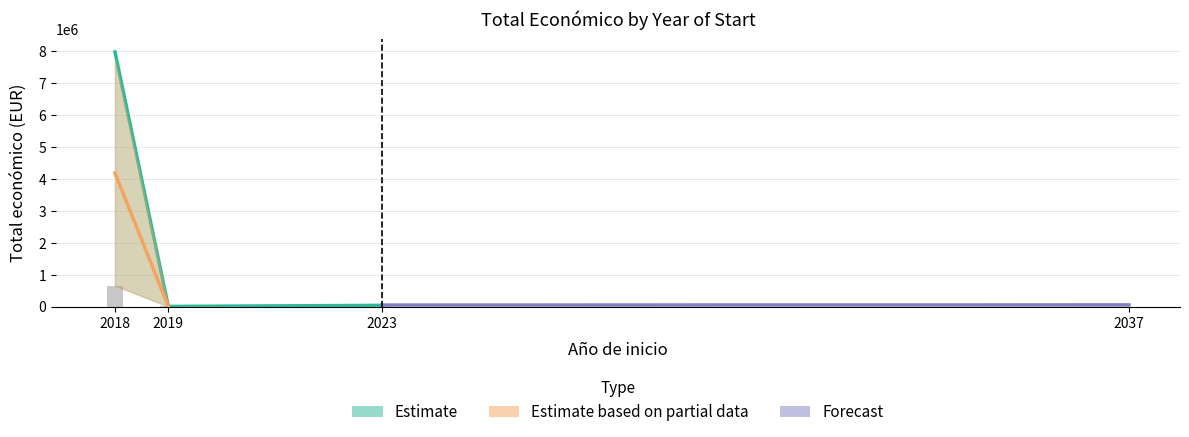

The Total económico series shows 12323 at 2019. True or false?

False